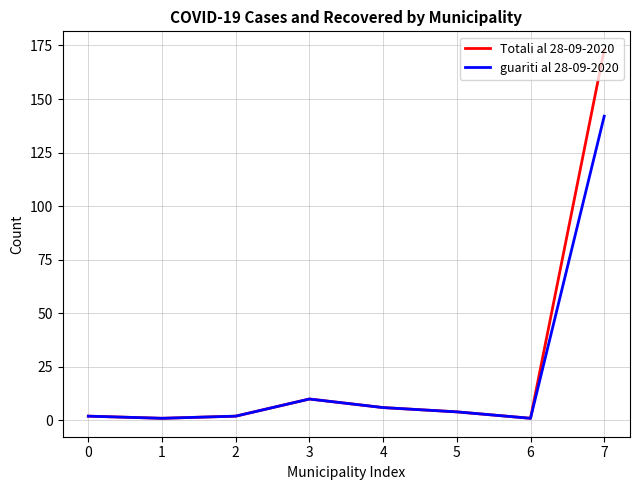

Does the chart display data point markers on the line(s)?

No